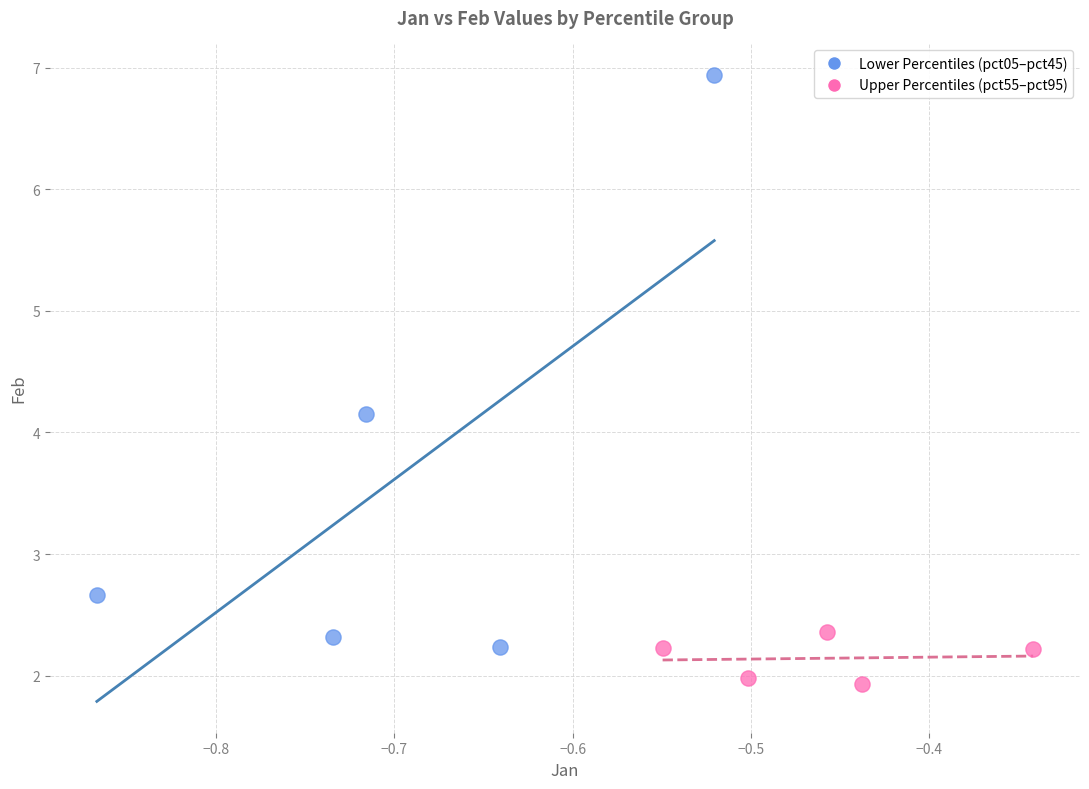

Which series reaches the maximum Y coordinate?

Lower Percentiles (pct05–pct45)